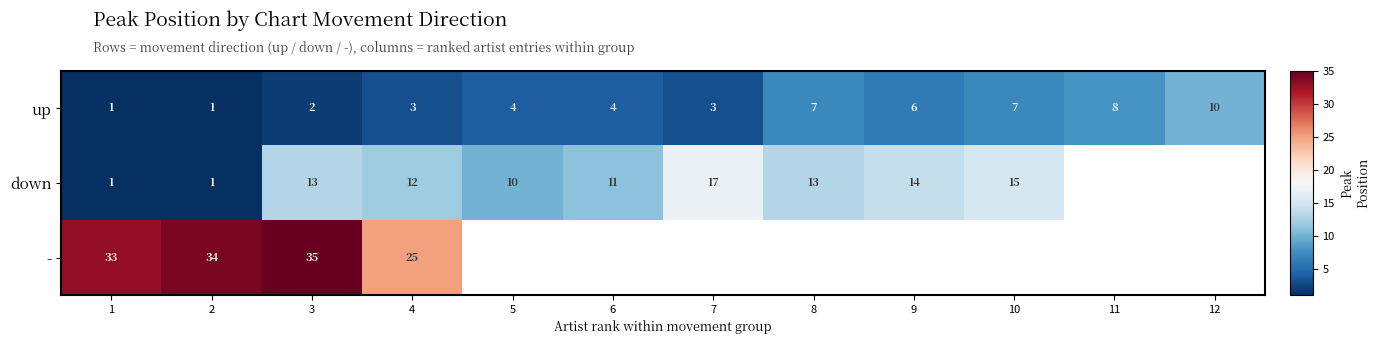

Which category has the highest value across all series?

3